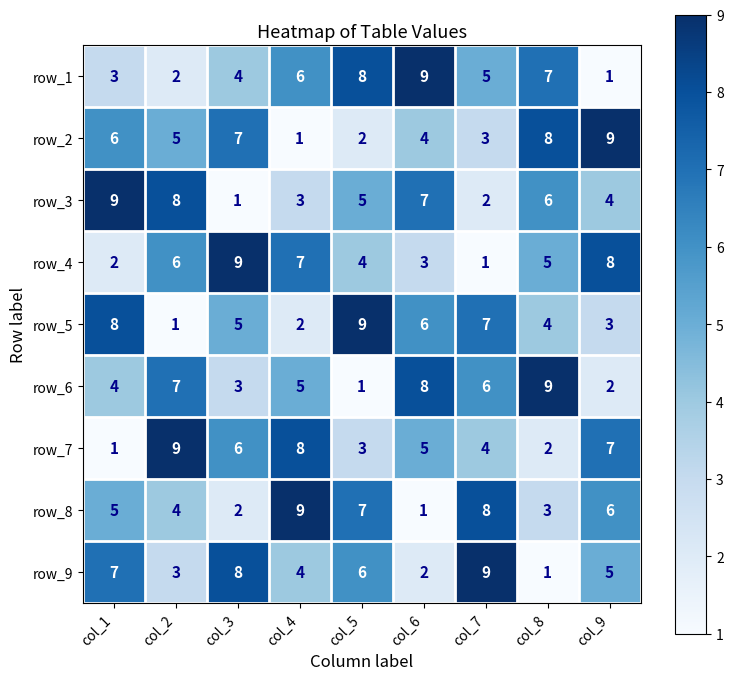

Read the row_7 value at col_5.

3